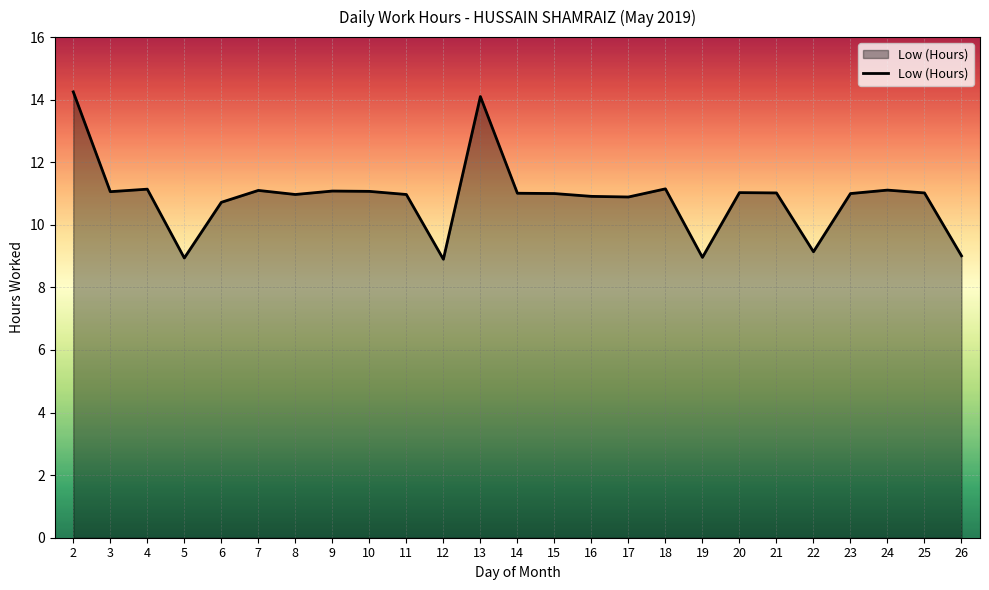

The chart shows a value of 5.2 at 15. True or false?

False